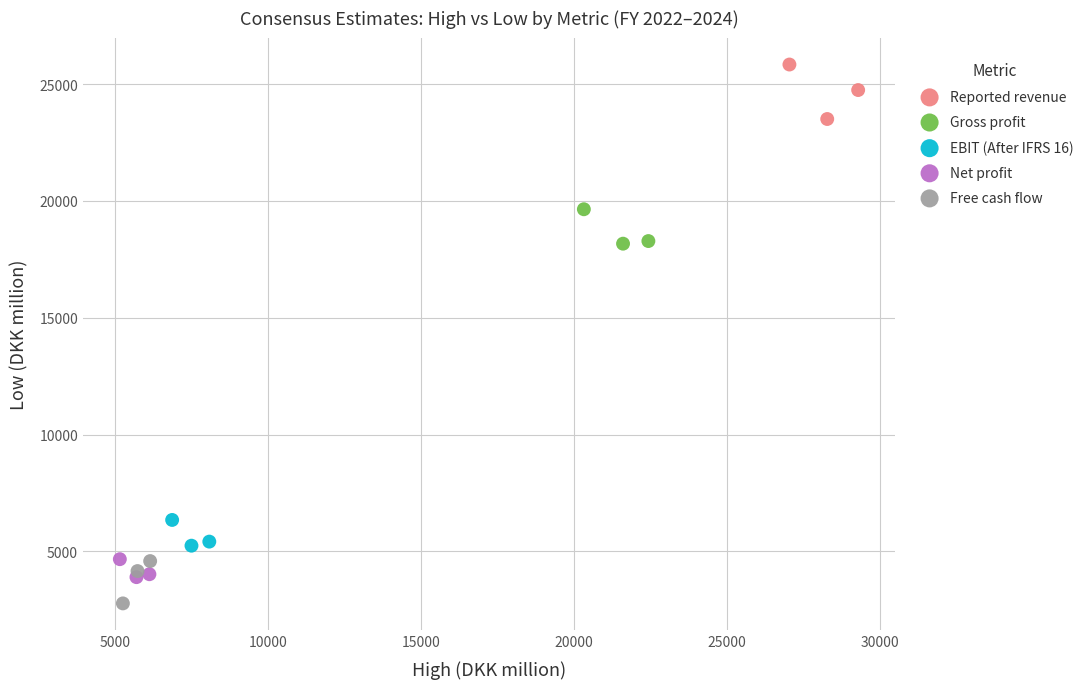

Which series has the largest Y range (max minus min)?

Reported revenue